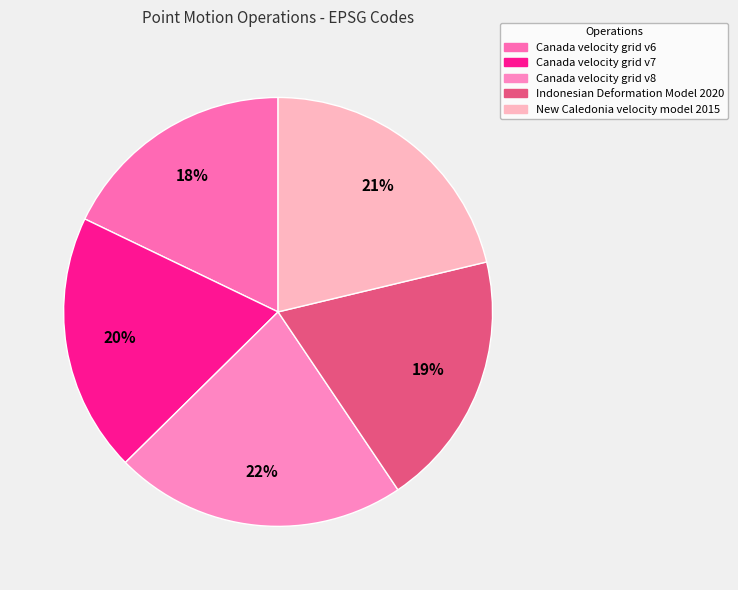

Which category has the biggest portion of the pie?

Canada velocity grid v8